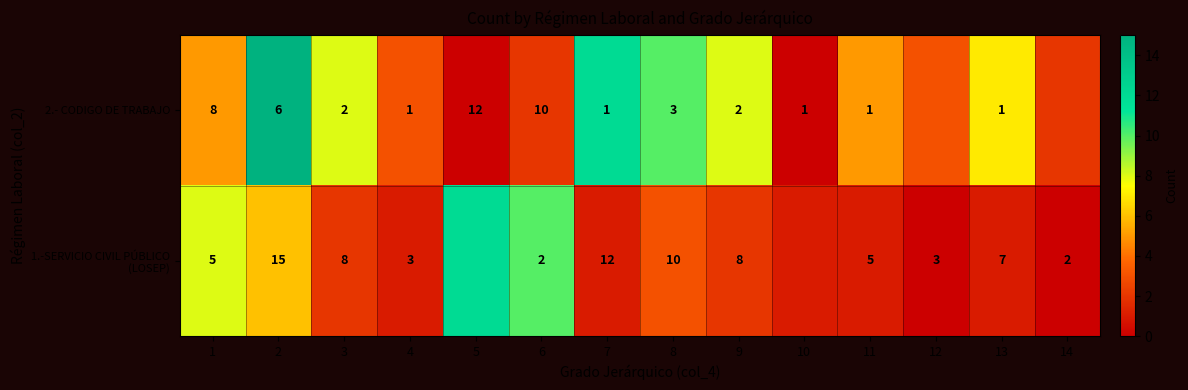

What is the spread (max minus min) of values at 11?

4